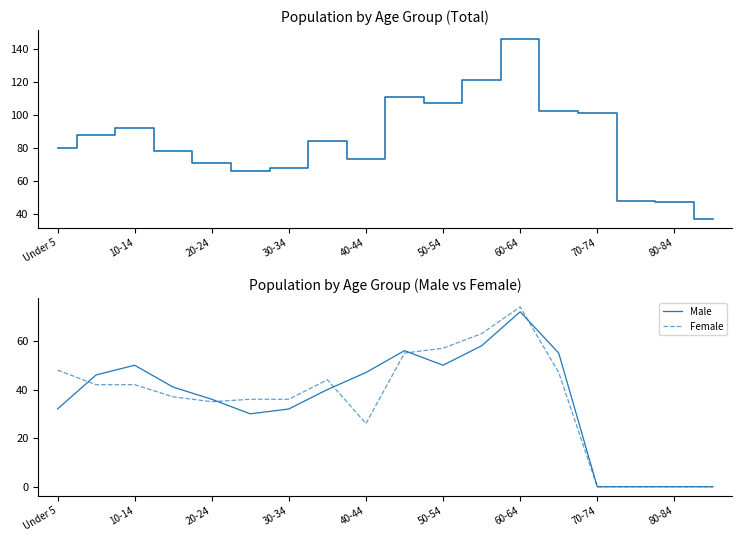

How many times do Female and Male cross each other?

5